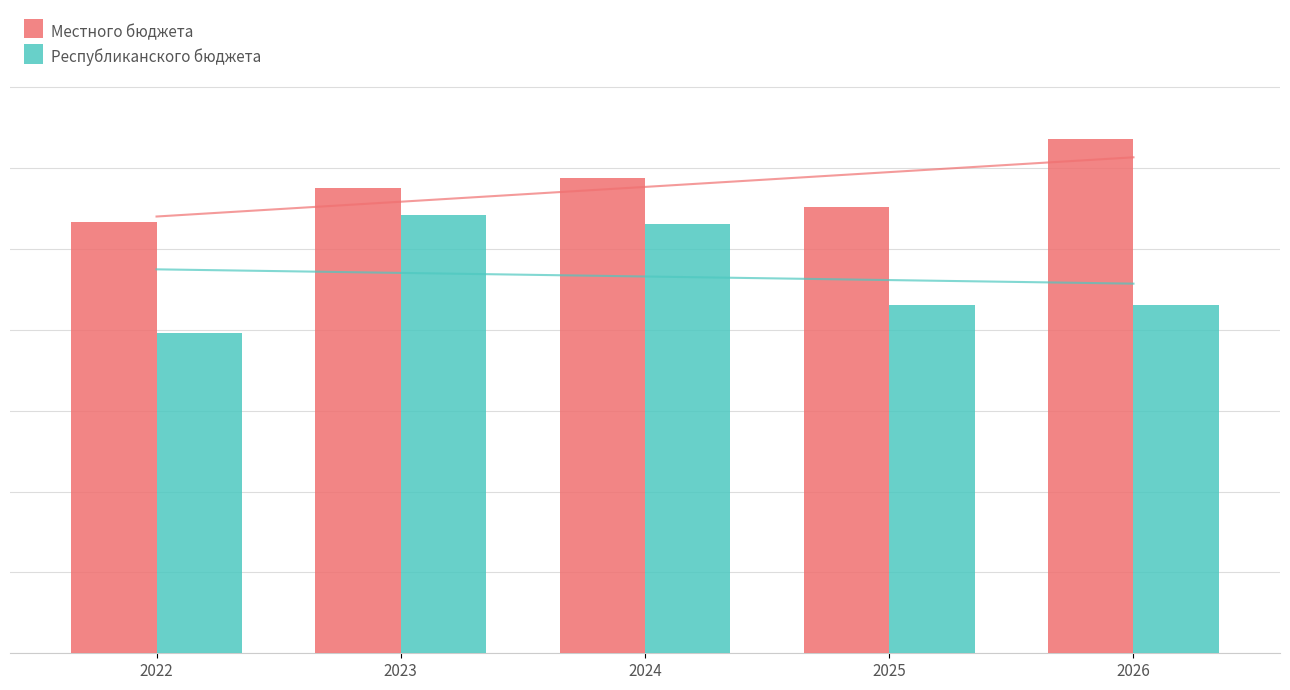

List the labels in order of Местного бюджета value, smallest first.

2022, 2025, 2023, 2024, 2026